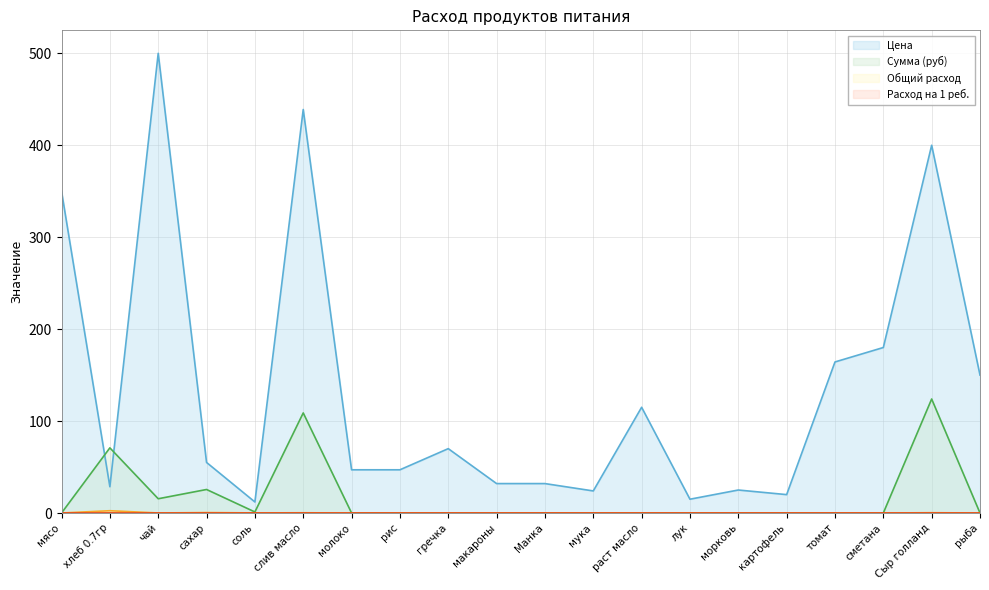

True or false: Сумма (руб) and Общий расход cross at least once.

False